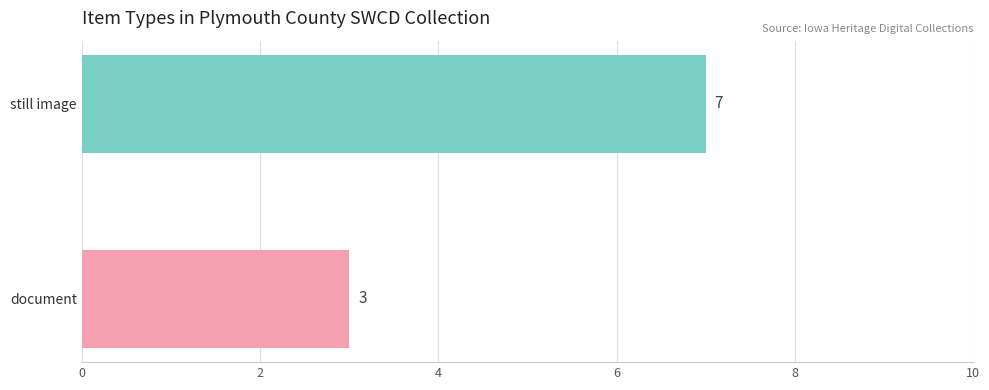

What is the average value?

5